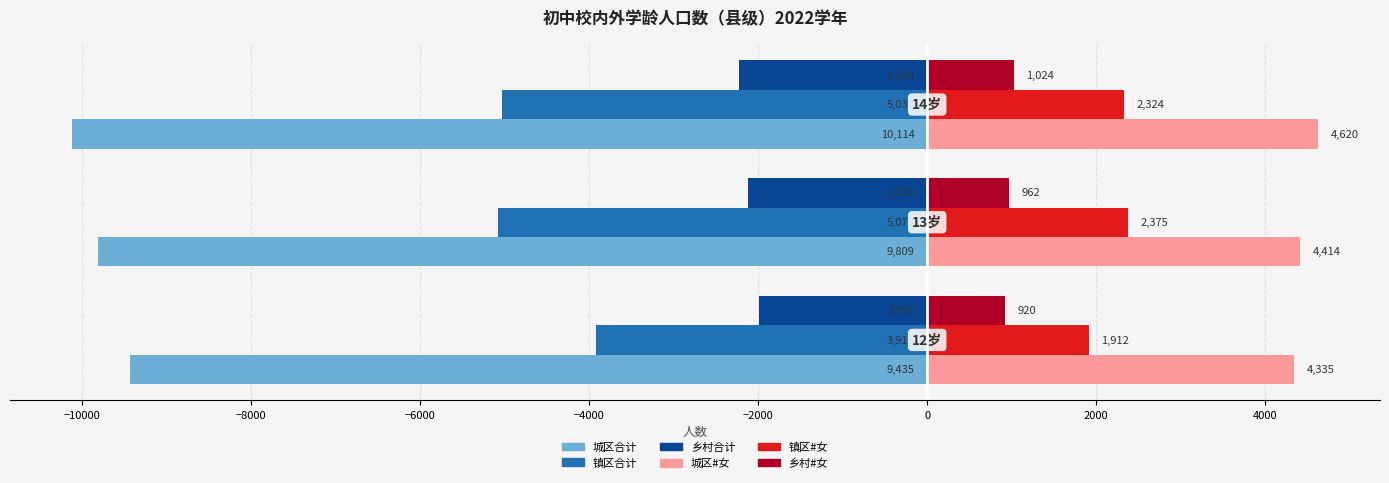

What is the maximum value for 乡村合计?

-1991